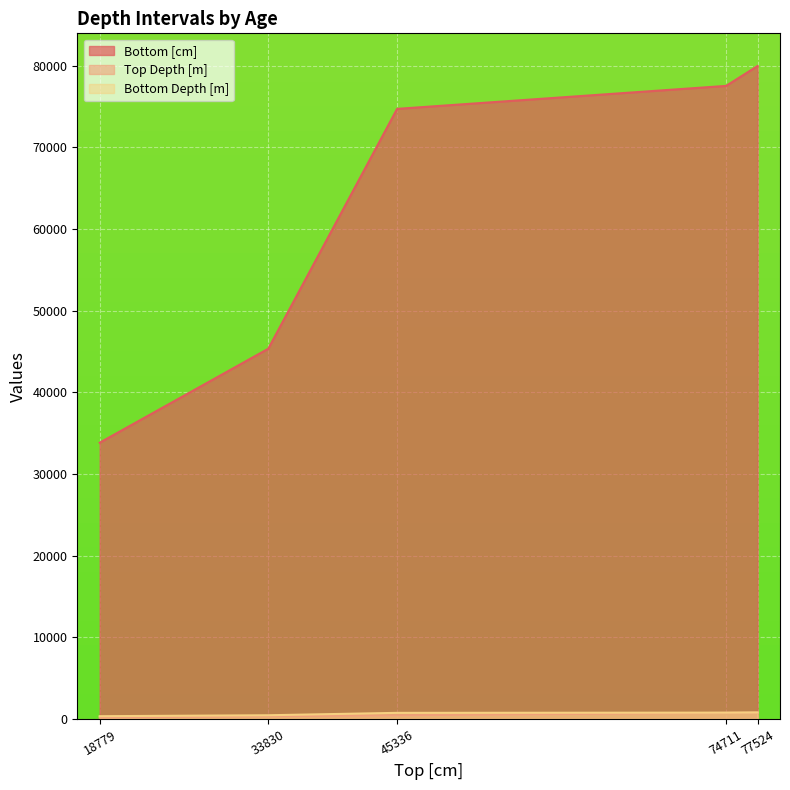

At how many categories does at least one series exceed 17550?

5